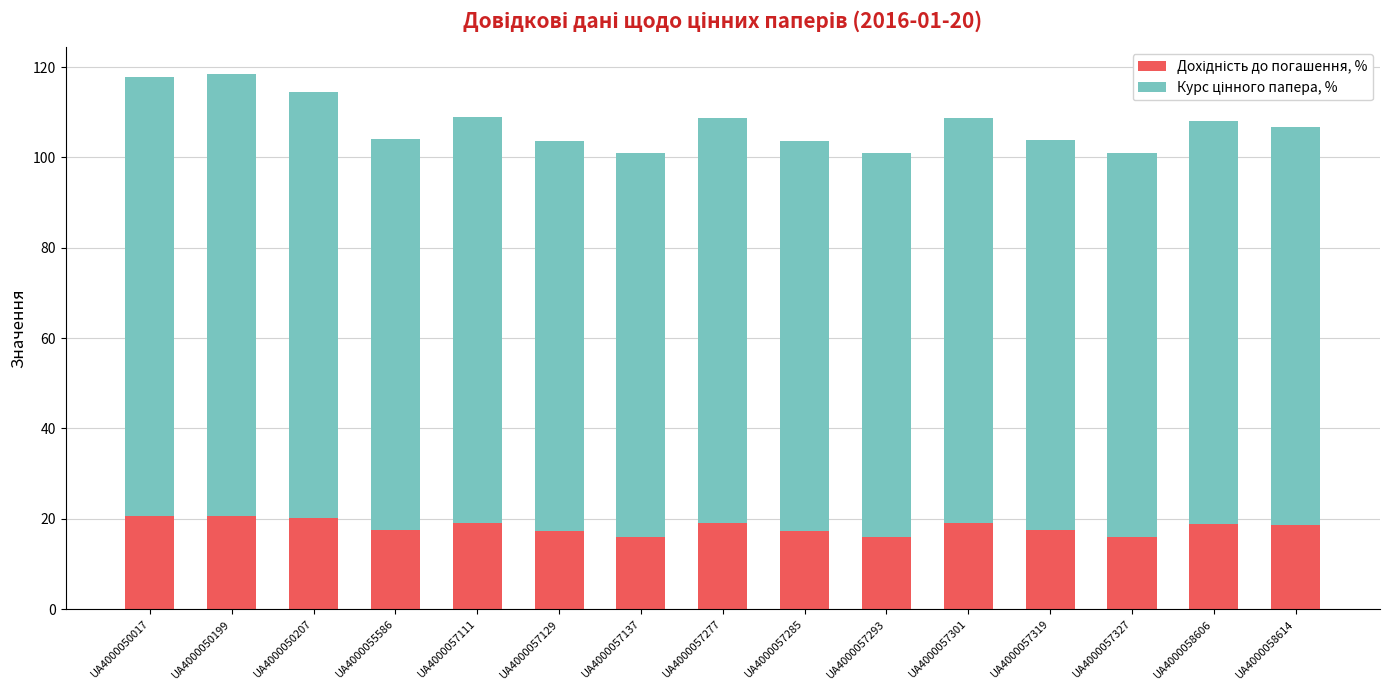

Does the chart contain any negative values?

No